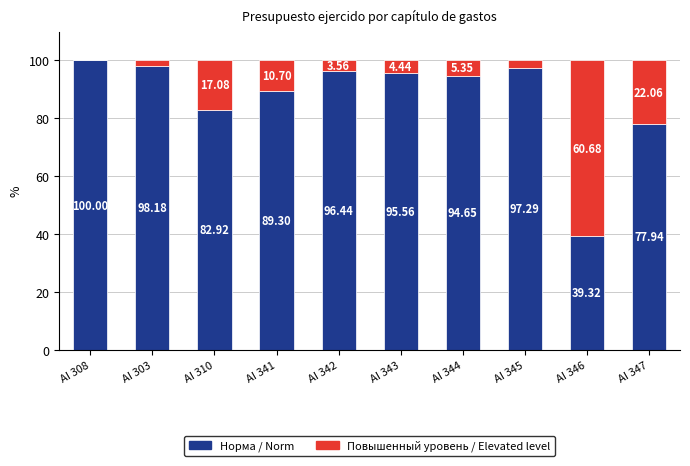

What is the total value across all series at AI 310?

100.0